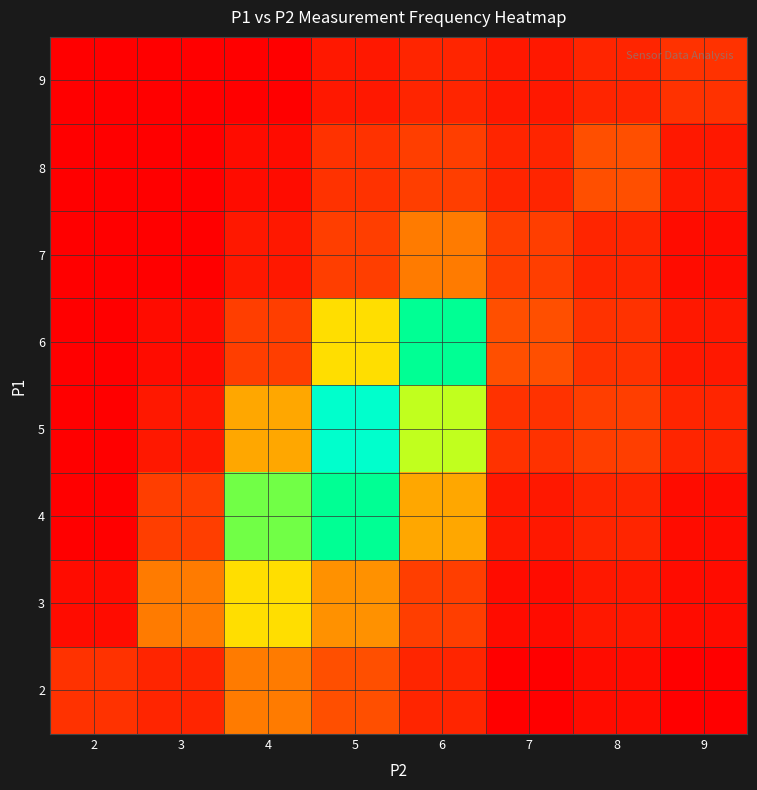

What is the total value across all series at 6?

66